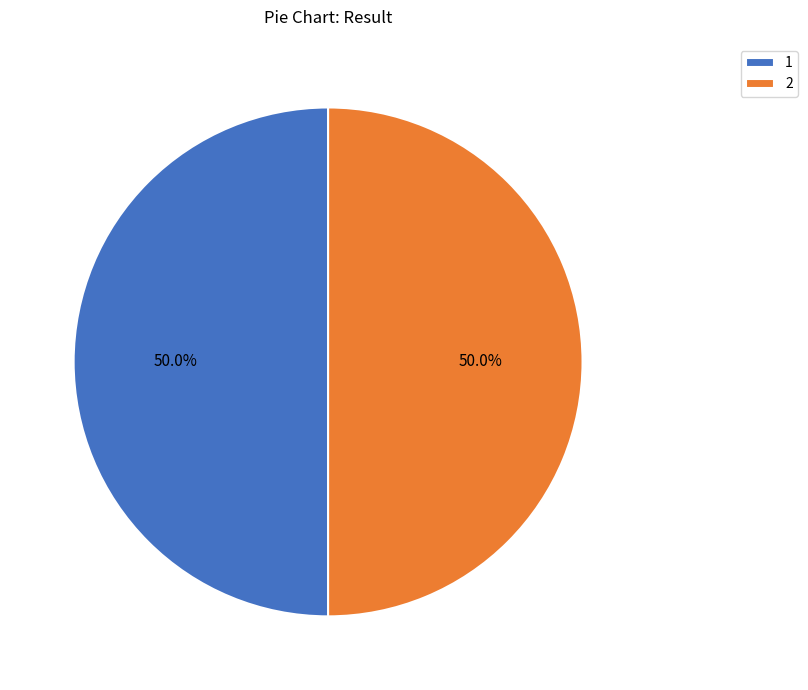

What is the total percentage of 1 and 2?

100.0%